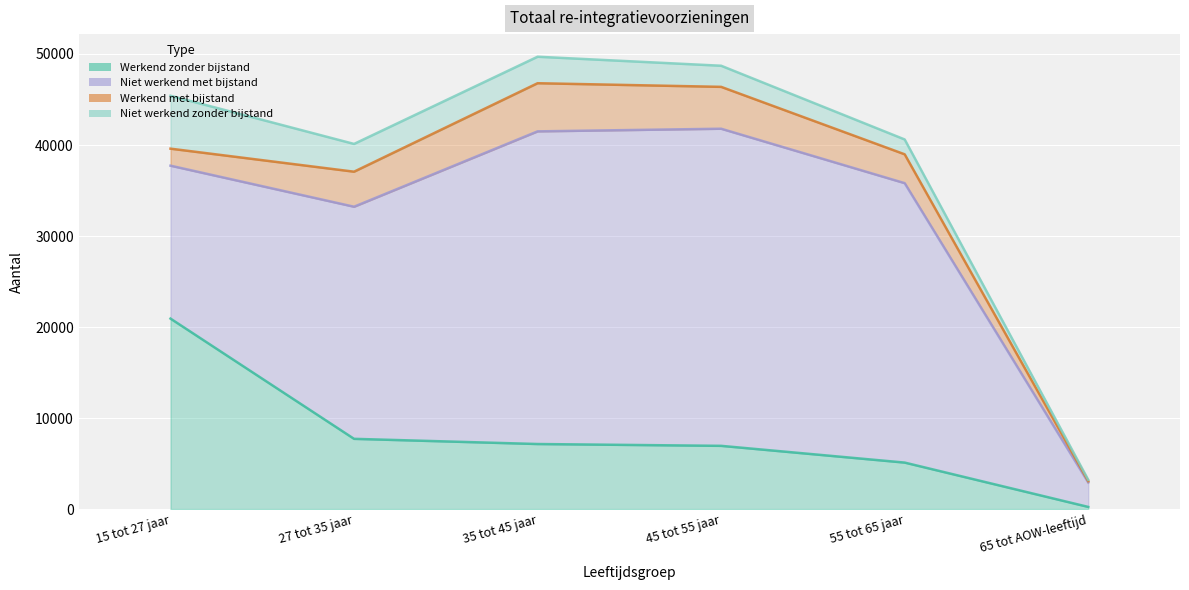

What is the label of the 6th point from the left?

65 tot AOW-leeftijd